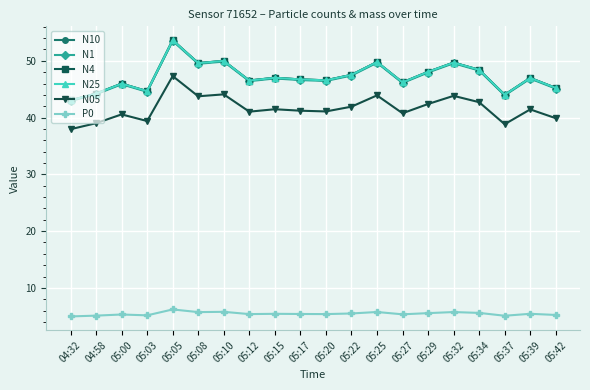

At how many categories does at least one series exceed 25?

20